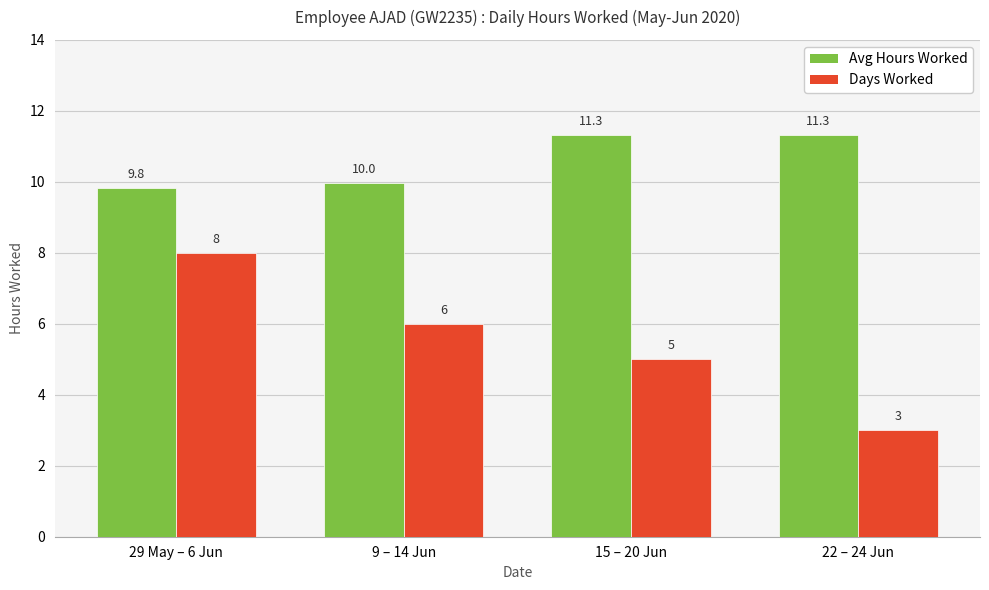

Rank the series by their average value, from highest to lowest.

Avg Hours Worked, Days Worked